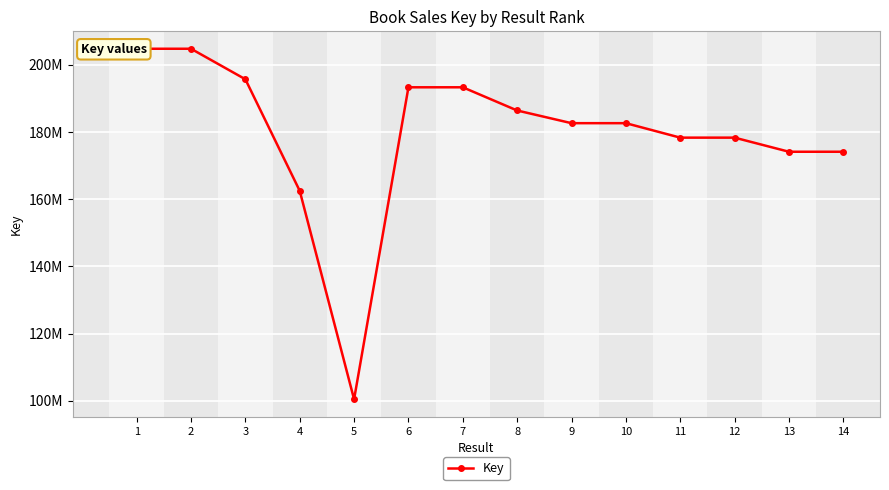

Which label corresponds to the smallest value in the chart?

5